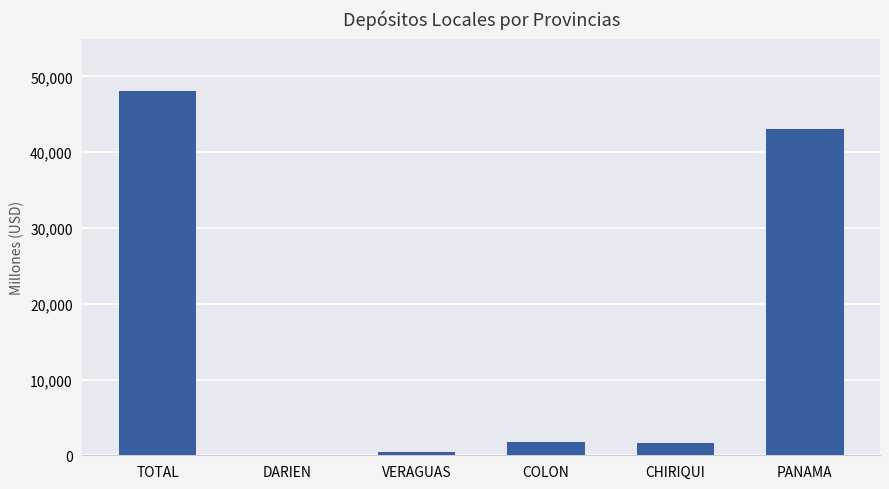

The value at CHIRIQUI is 1603.0. True or false?

True